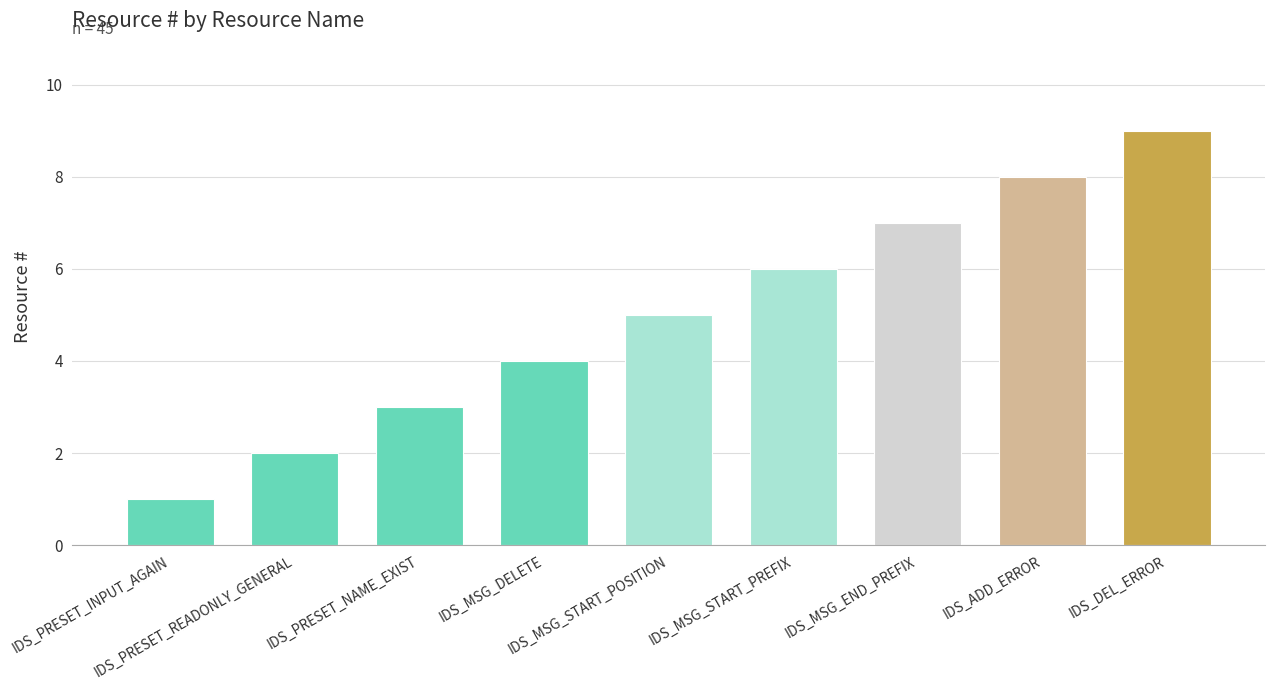

How many bars are there in total?

9